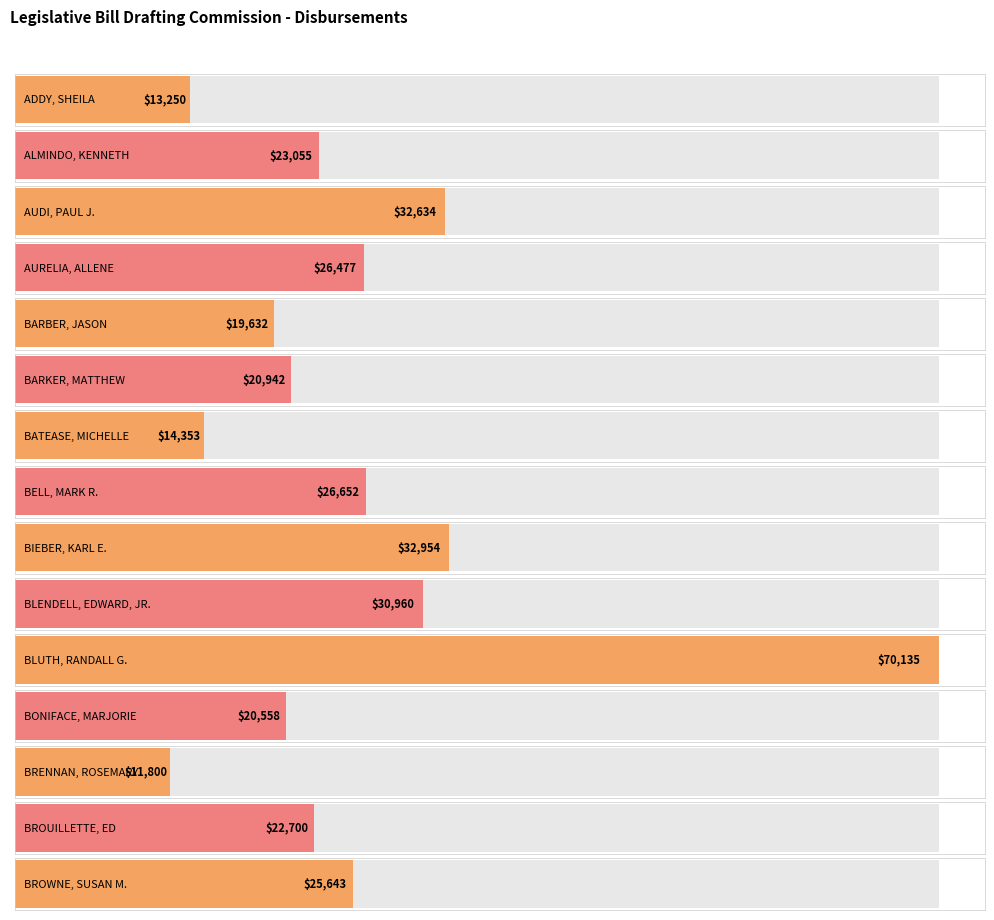

Reading right to left, what are all the values shown in this chart?

25643.4	22699.5	11800.0	20558.5	70135.4	30959.9	32953.6	26652.0	14352.6	20942.2	19632.3	26476.7	32633.9	23055.0	13250.1